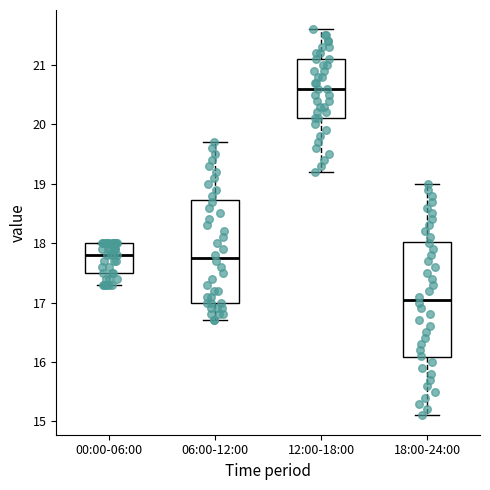

Reading left to right, transcribe this box plot: for each box, give where its median line is, the range the box spans, and where its two whiskers end, as read against the y-axis. The values are not printed on the chart, so give them approximately, as read against the axis.

00:00-06:00: median 17.8, box 17.5 to 18.0, whiskers 17.3 to 18.0
06:00-12:00: median 17.8, box 17.0 to 18.7, whiskers 16.7 to 19.7
12:00-18:00: median 20.6, box 20.1 to 21.1, whiskers 19.2 to 21.6
18:00-24:00: median 17.1, box 16.1 to 18.0, whiskers 15.1 to 19.0